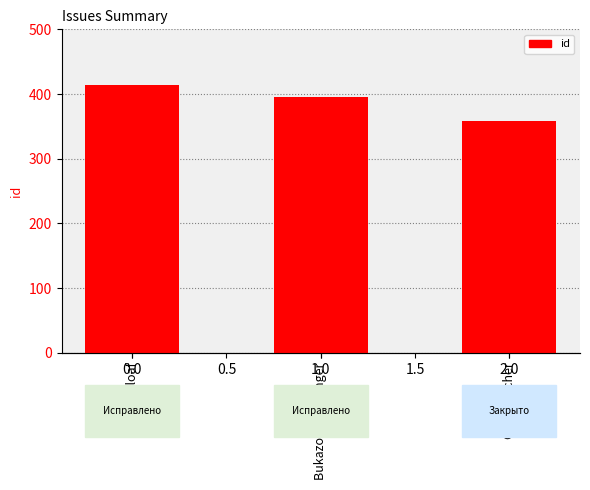

True or false: the data shows 682 at Bread loaf.

False